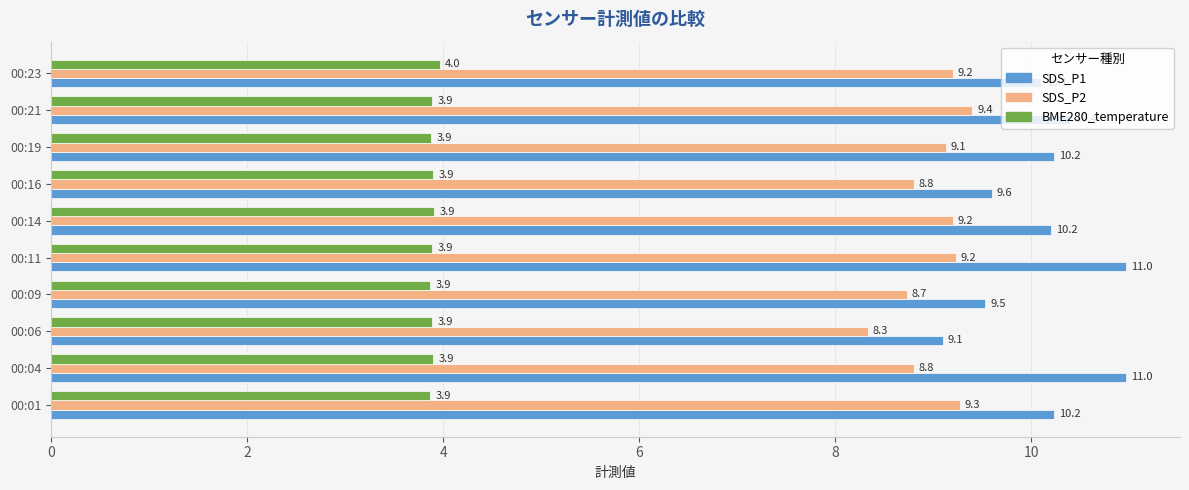

Which series has the largest total across all categories?

SDS_P1